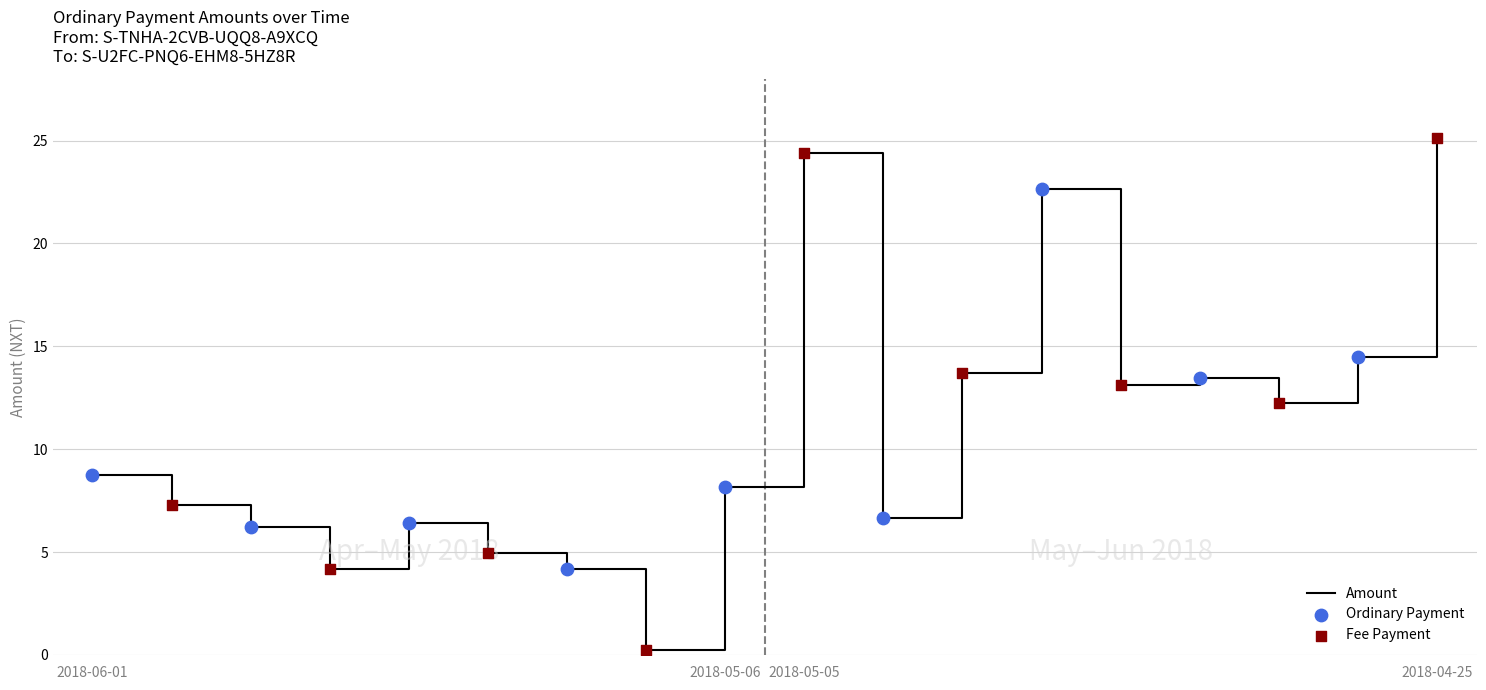

How many lines are shown in the chart?

1